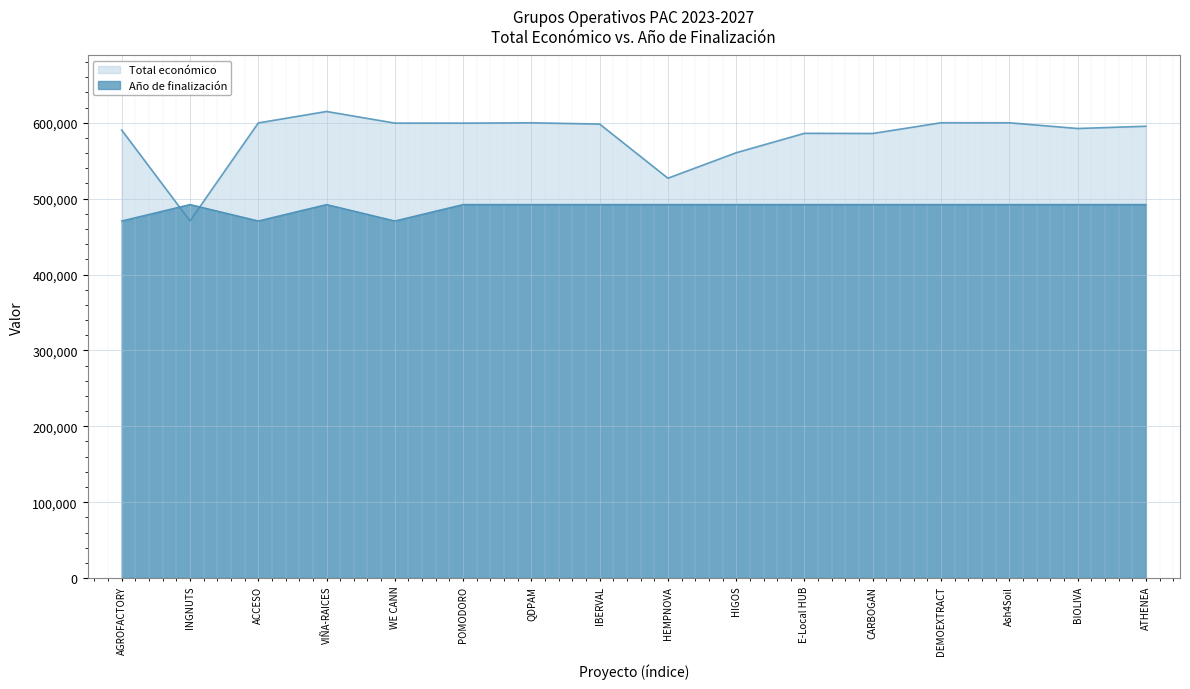

At which category is the sum across all series the highest?

VIÑA-RAICES